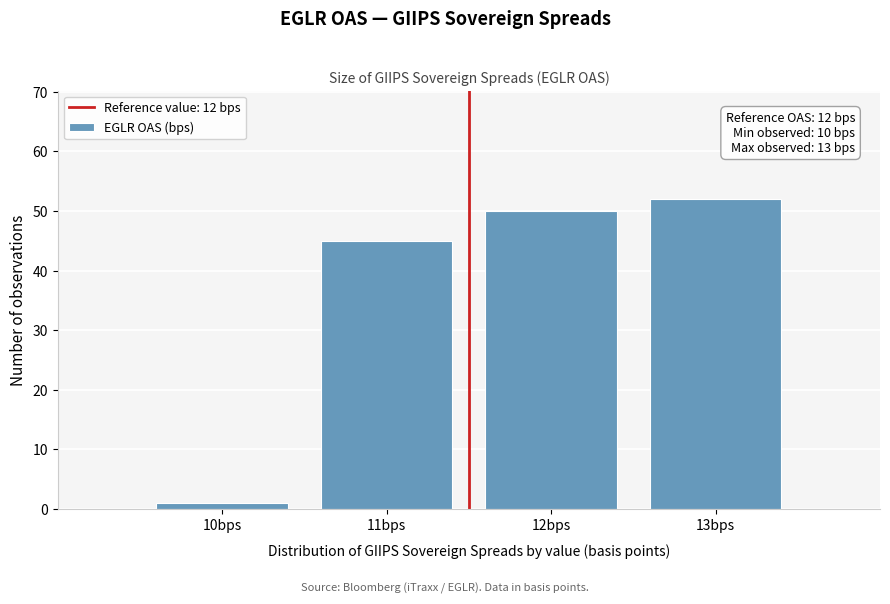

Reading left to right, transcribe all the data shown in this chart.

10bps=1	11bps=45	12bps=50	13bps=52